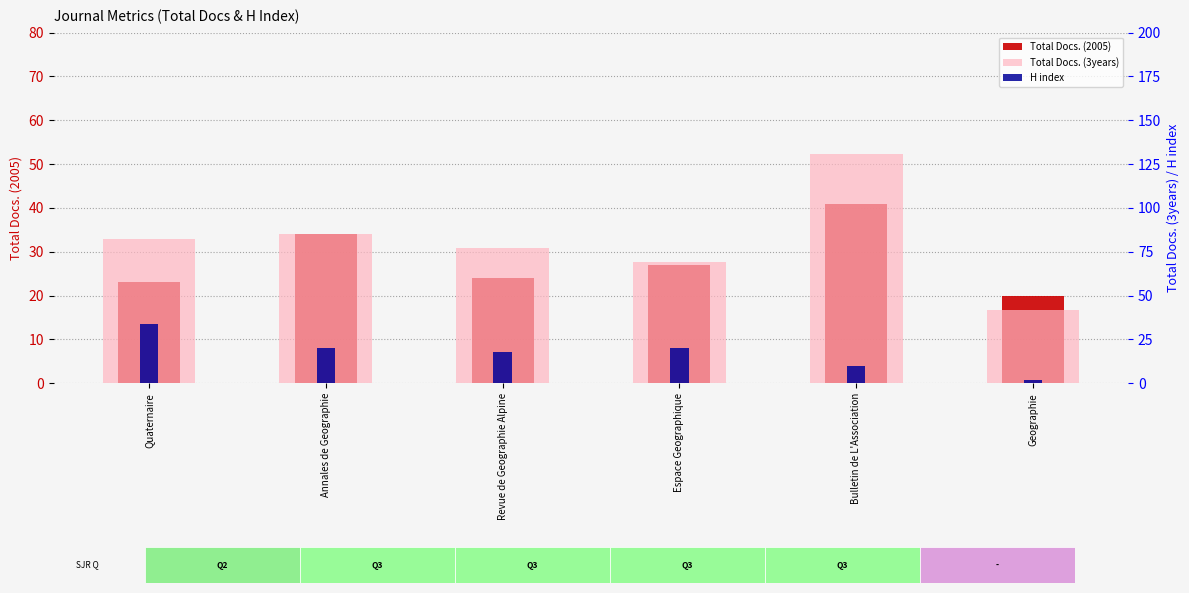

What is the approximate value of H index at Geographie?

2